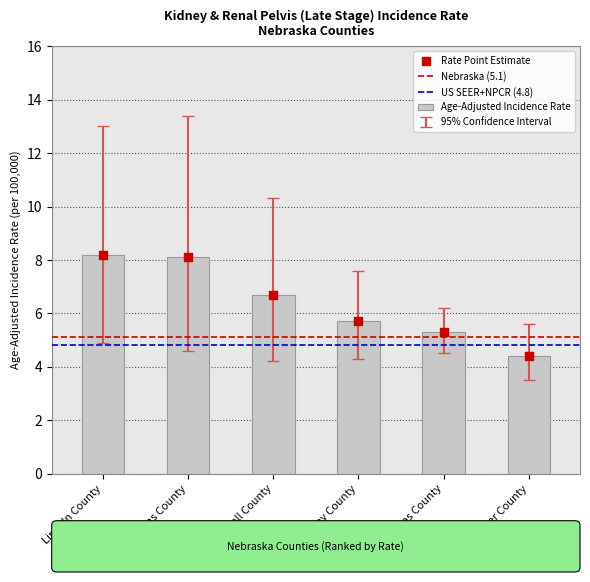

Which series has the largest Y range (max minus min)?

Upper 95% CI